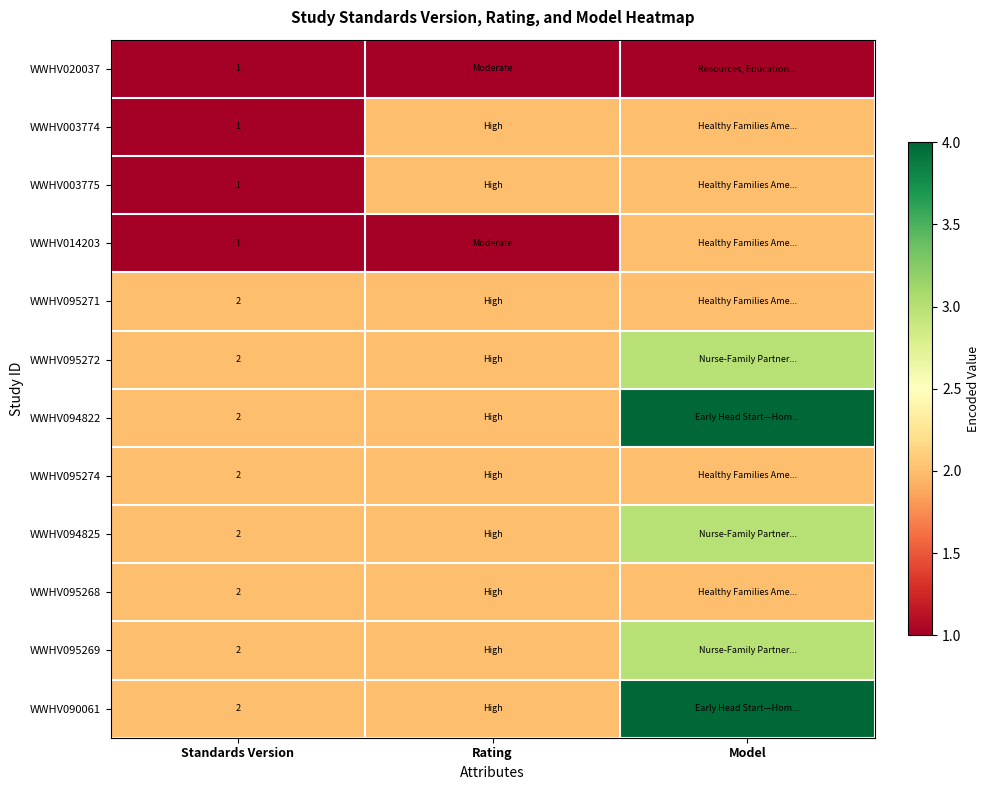

What is the total value across all series at Standards Version?

20